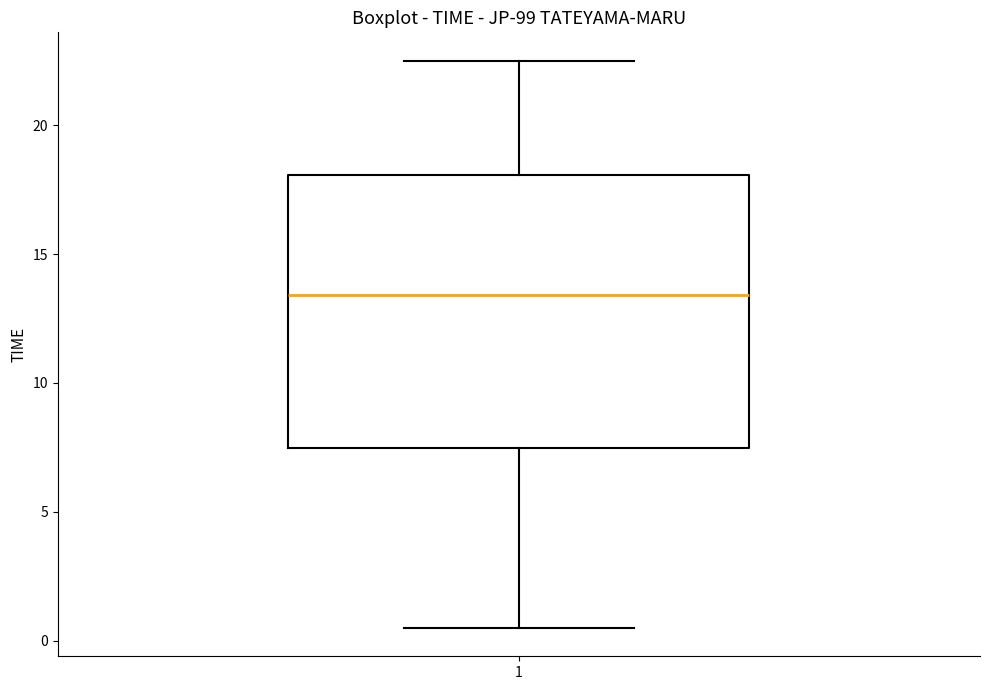

Transcribe this box plot: give where the median line is, the range the box spans, and where the two whiskers end, as read against the y-axis. The values are not printed on the chart, so give them approximately, as read against the axis.

median 13.5, box 7.5 to 18.0, whiskers 0.5 to 22.5